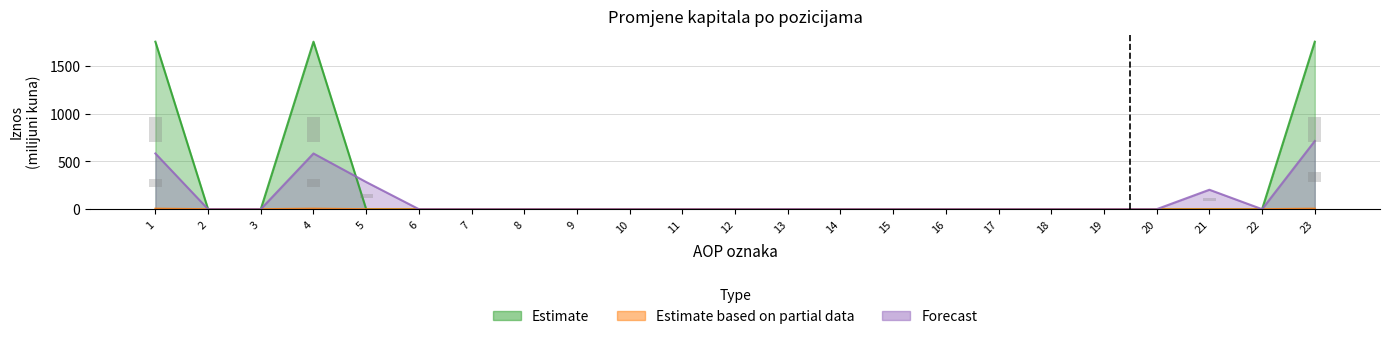

Which has a higher value, 22 or 8?

22